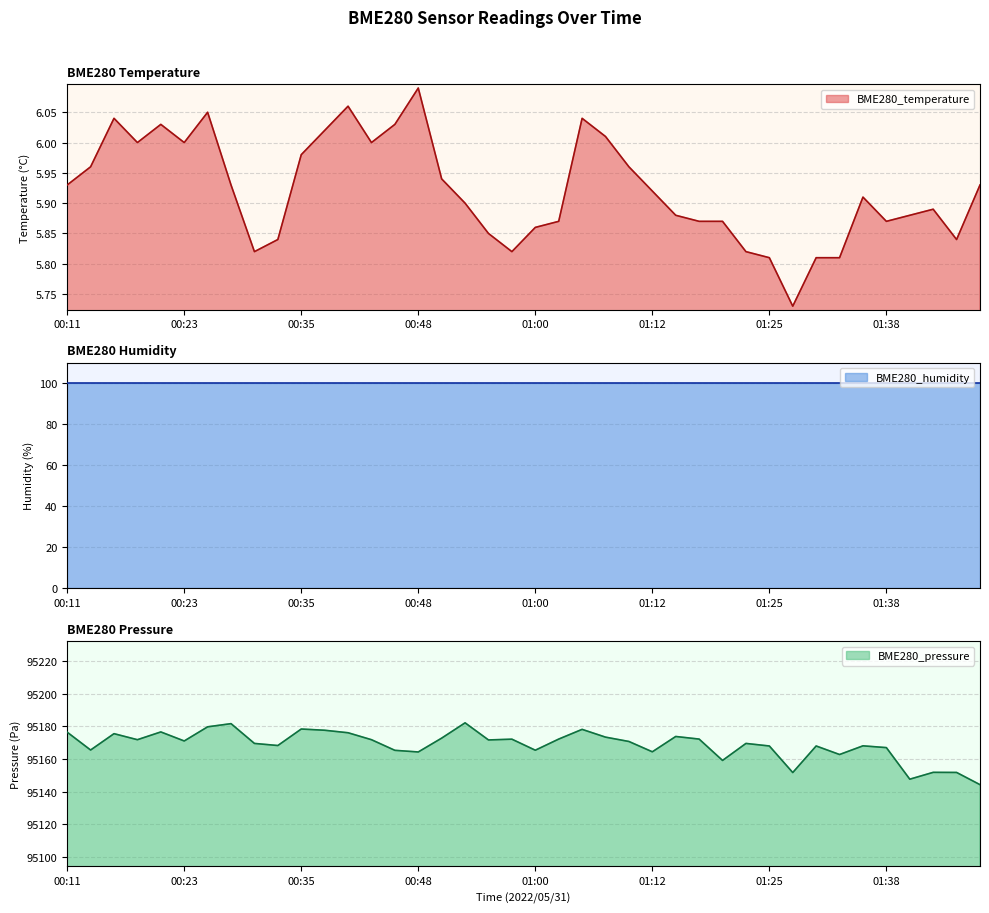

What is the approximate value of BME280_temperature at 00:35?

6.0